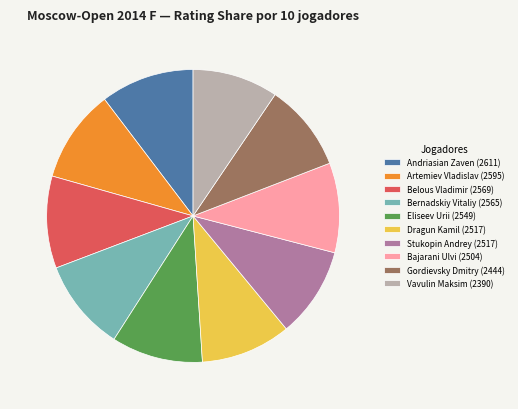

Which has a higher value, Vavulin Maksim (2390) or Stukopin Andrey (2517)?

Stukopin Andrey (2517)